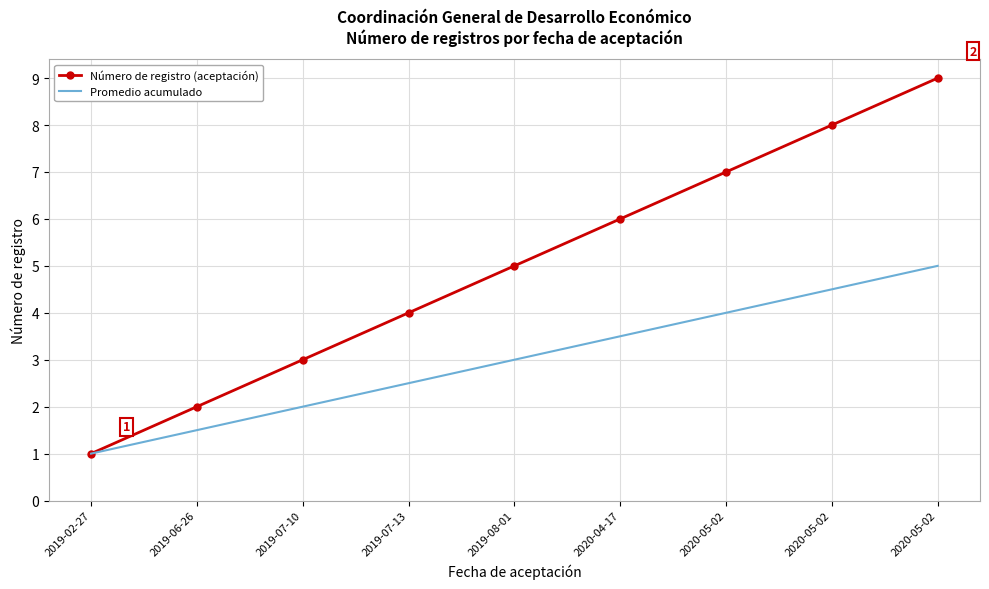

What are all the series names shown in the legend?

Número de registro (aceptación), Promedio acumulado